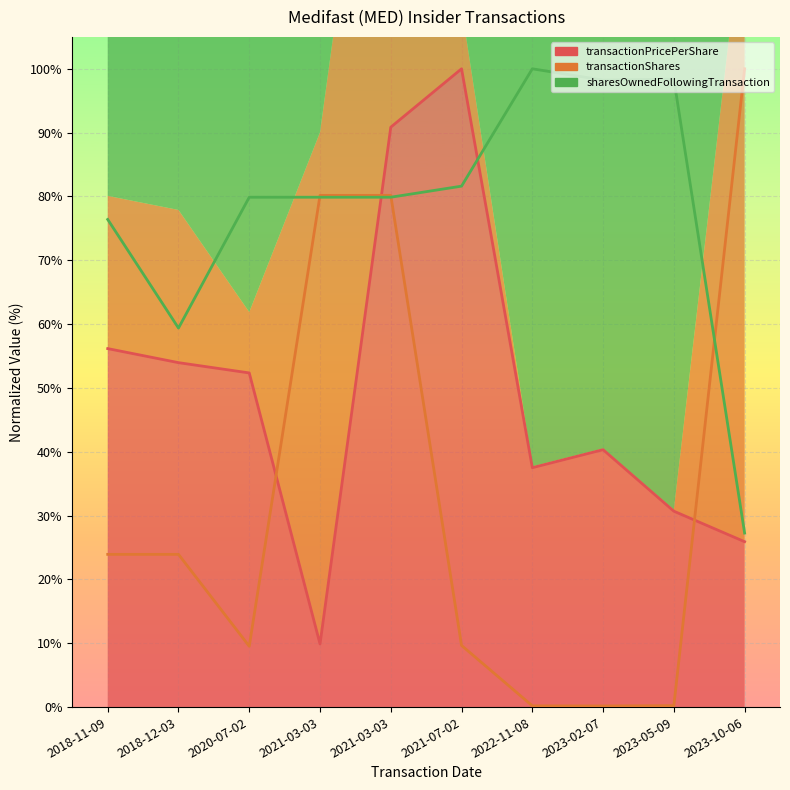

Which series has the widest spread of values?

transactionShares